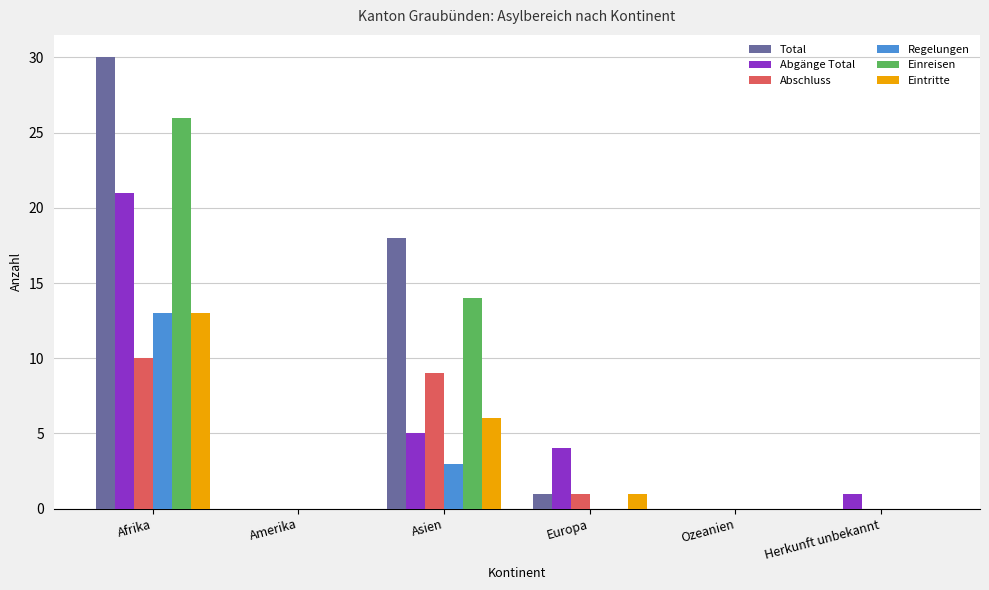

Between Afrika and Asien, which series saw the biggest shift?

Abgänge Total